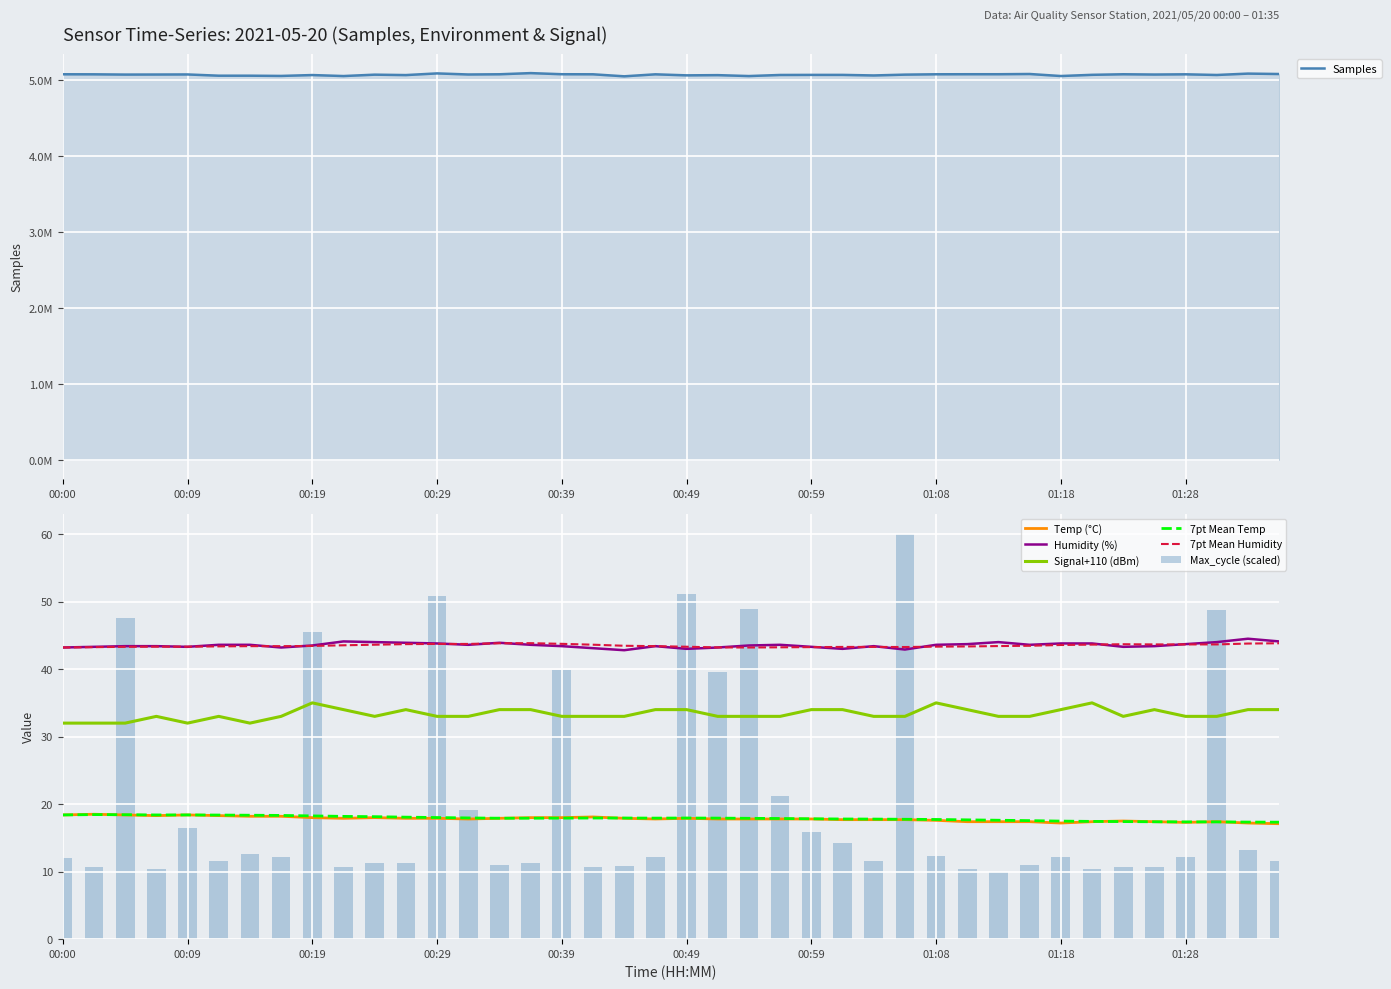

What is the label of the 13th bar from the left?

00:29